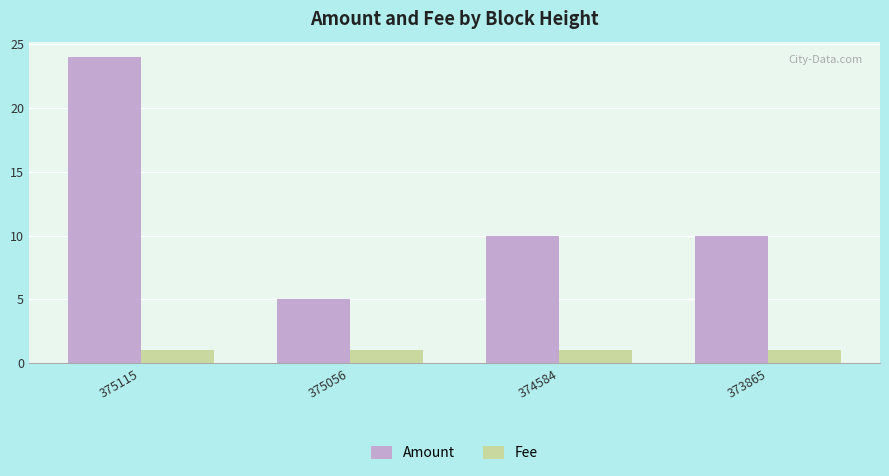

Which category has the highest value across all series?

375115